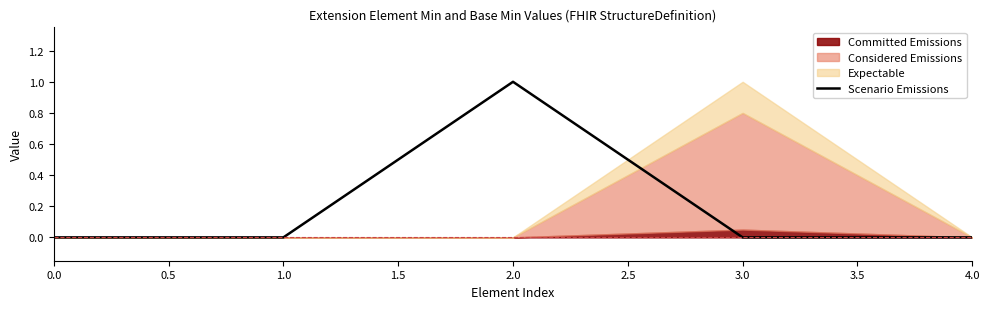

How many data points are above 0?

1